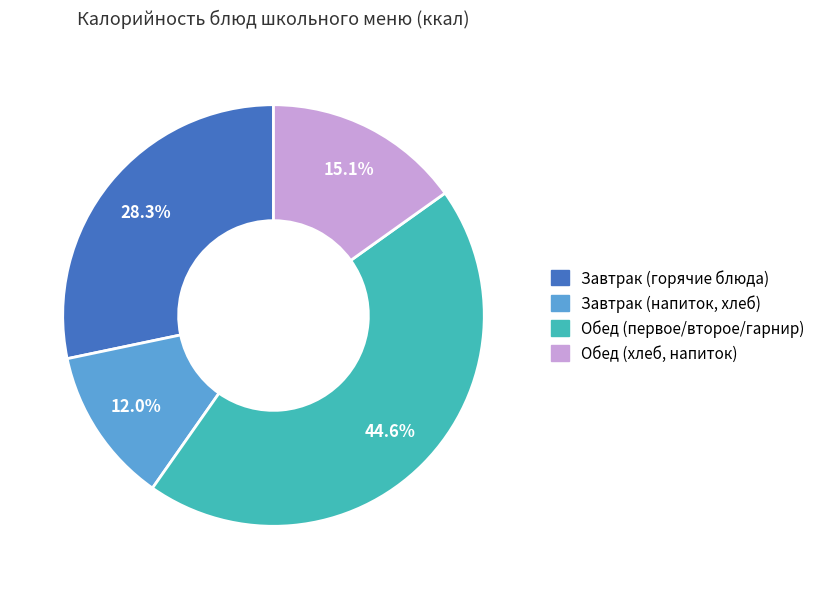

Rank the categories by value from highest to lowest.

Обед (первое/второе/гарнир), Завтрак (горячие блюда), Обед (хлеб, напиток), Завтрак (напиток, хлеб)